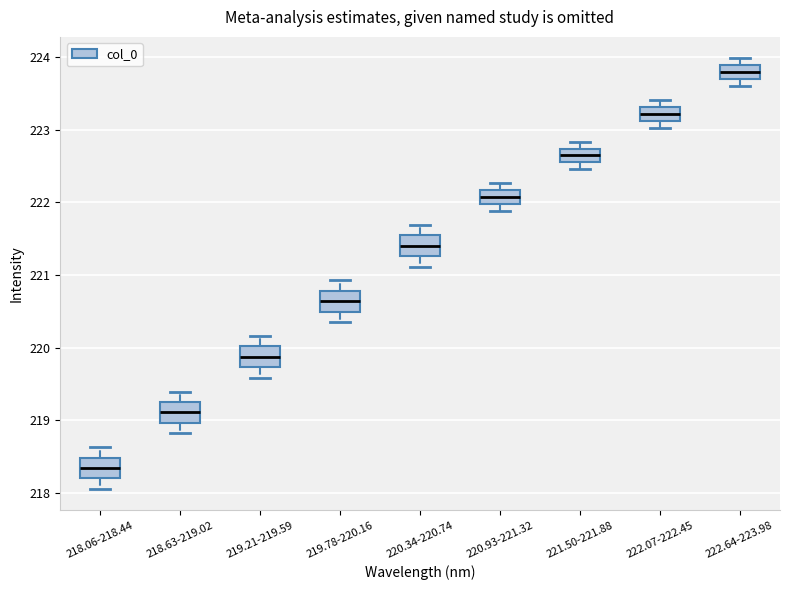

Where does the upper whisker of the box for 218.06-218.44 end on the y-axis? The values are not printed on the chart, so give them approximately, as read against the axis.

218.6